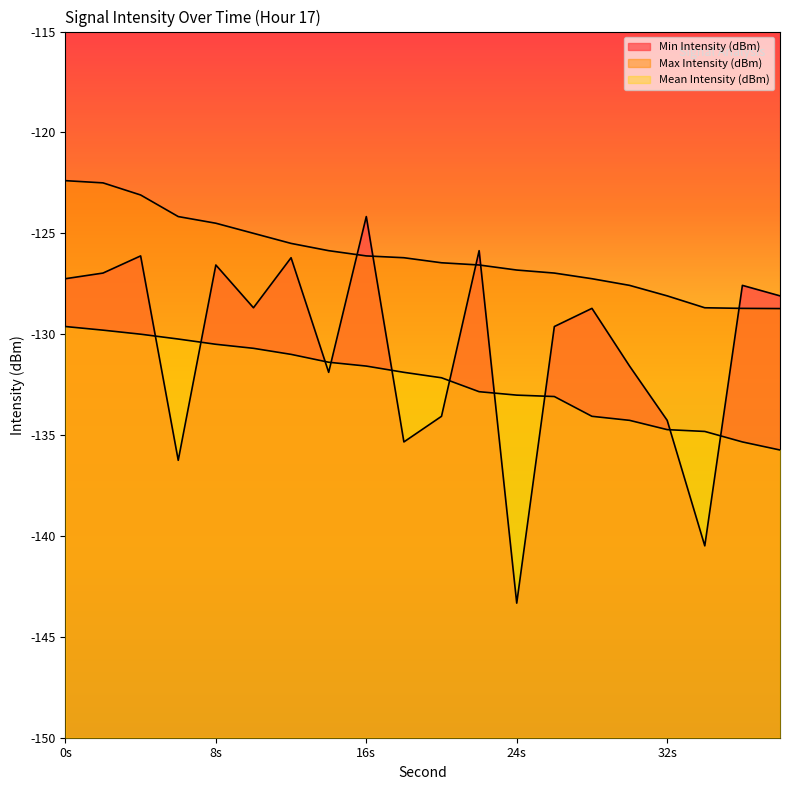

What is the spread (max minus min) of values at 32s?

6.6